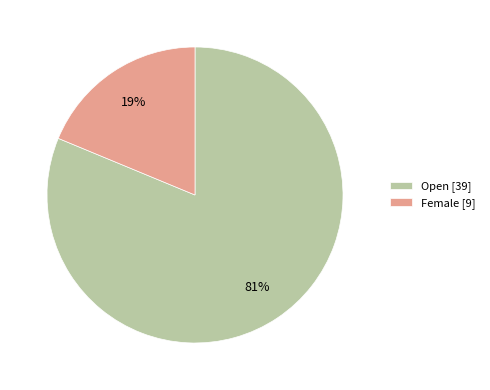

Between Open [39] and Female [9], which is larger?

Open [39]